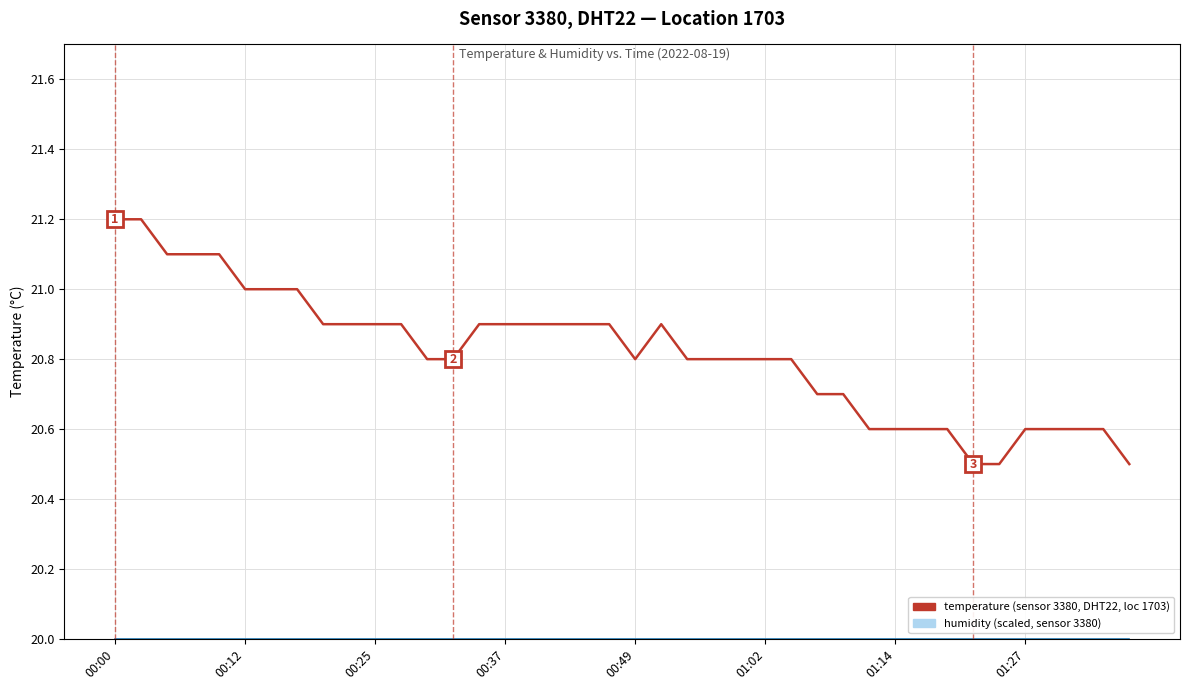

What is the value of the temperature point at the 22nd from the left?

20.9